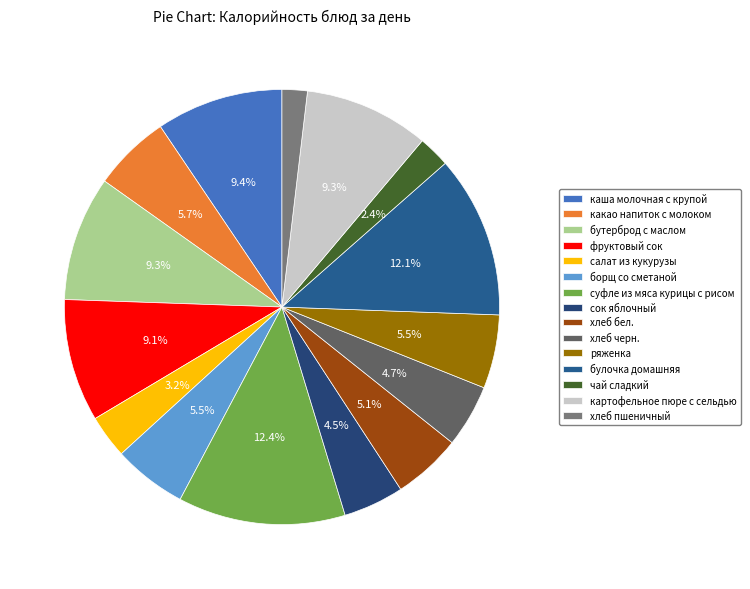

How many segments does this pie chart have?

15